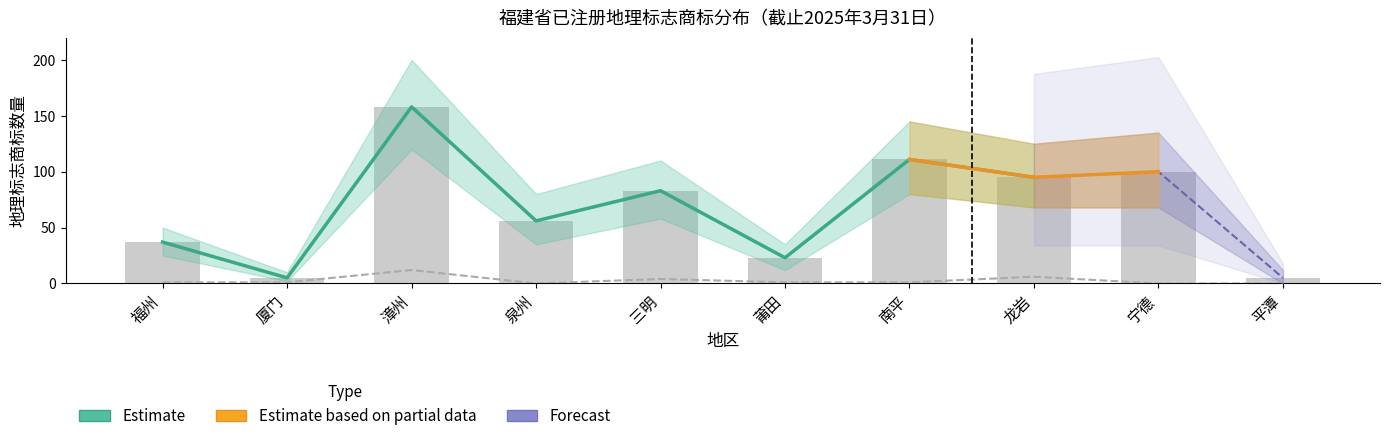

Where is 其中集体商标 nearest to the value 6?

龙岩